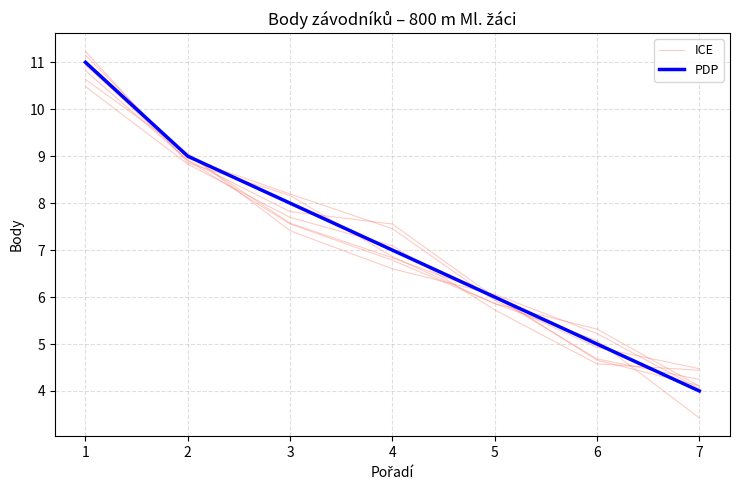

Which series ends up on top after the final intersection of ICE and PDP?

ICE